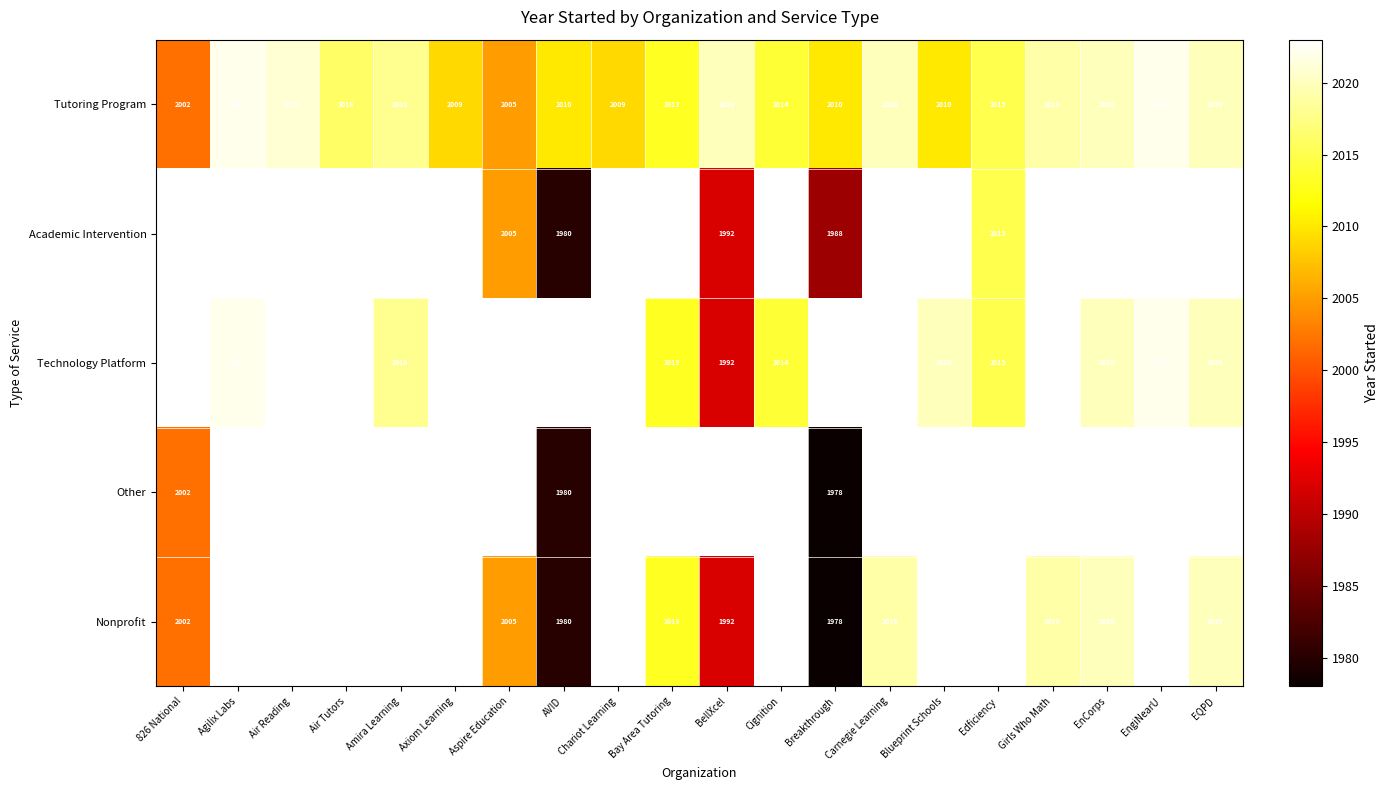

The value of Nonprofit at BellXcel is 528.6. True or false?

False